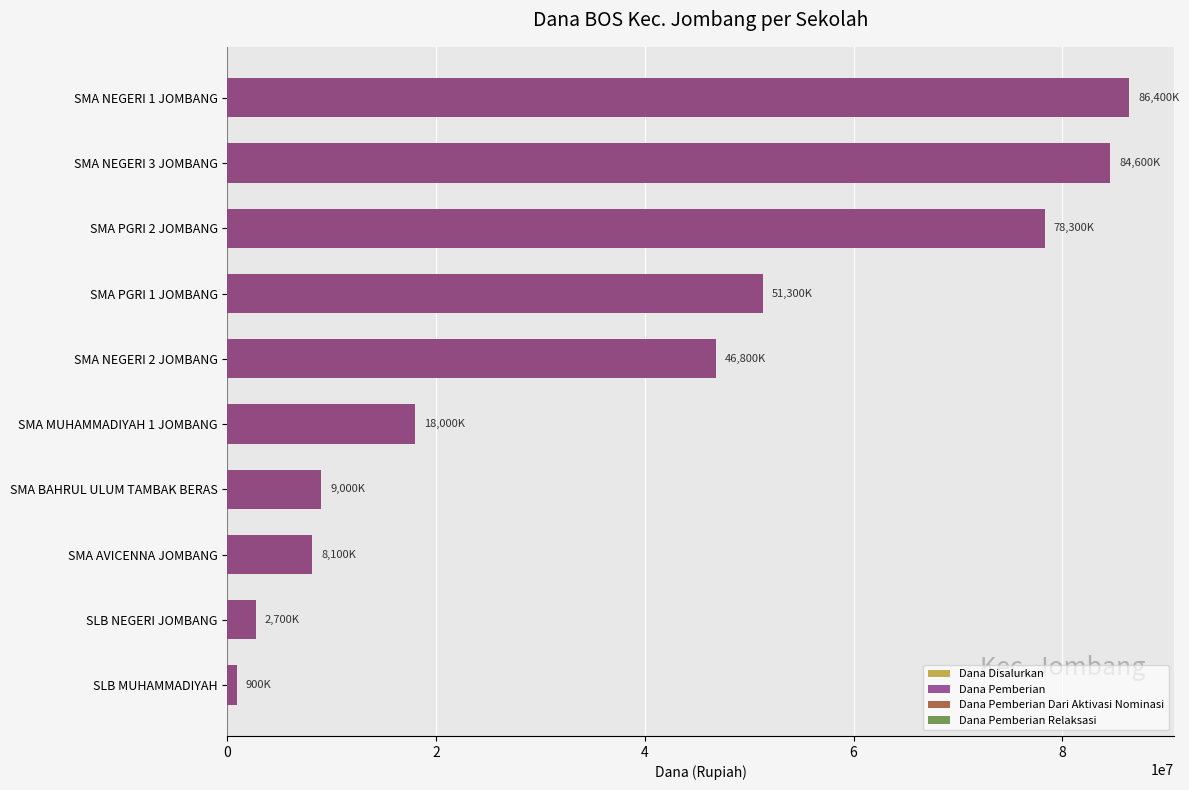

At how many categories does at least one series exceed 33172098?

5